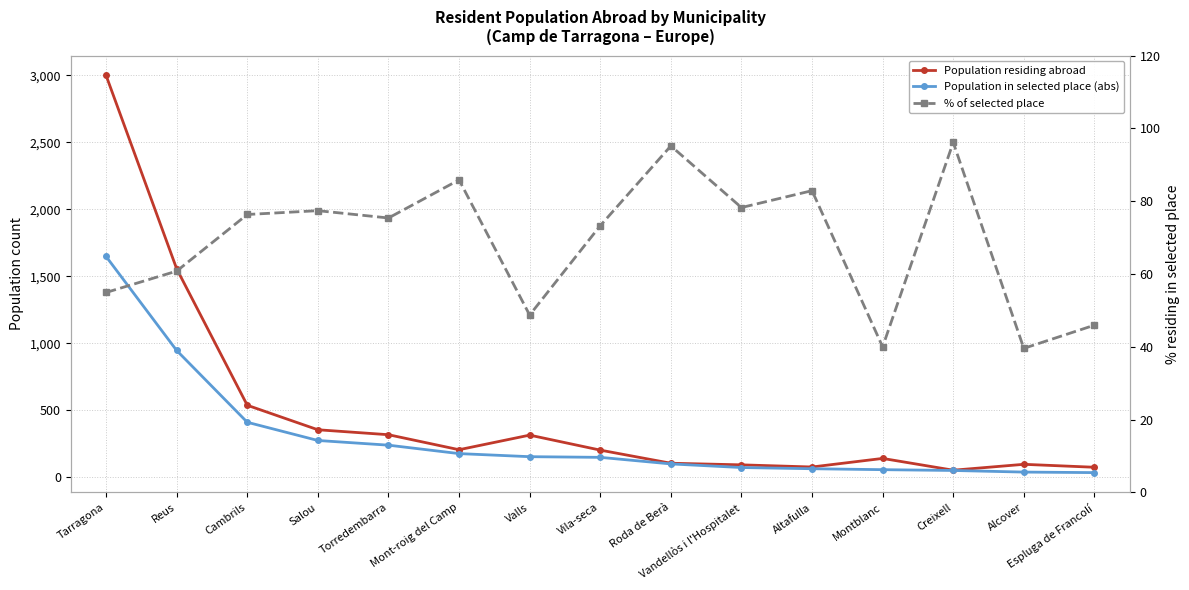

How many values in the Population in selected place (abs) series exceed 148?

7